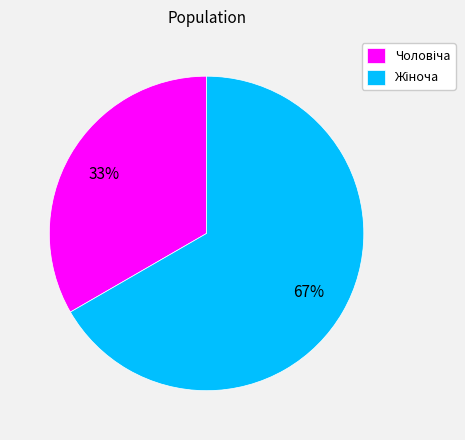

To the nearest percent, what is the average slice percentage?

50%